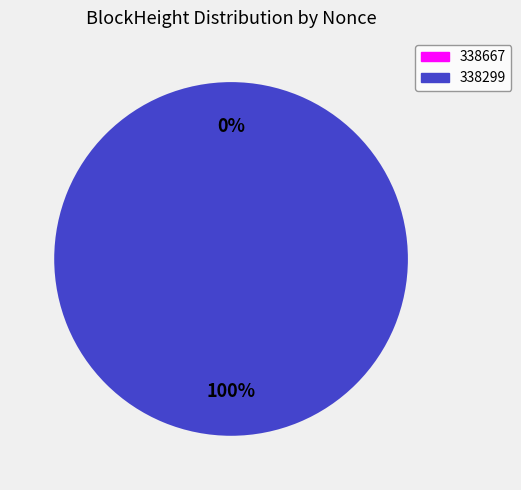

True or false: 338299 accounts for 93% of the total.

False